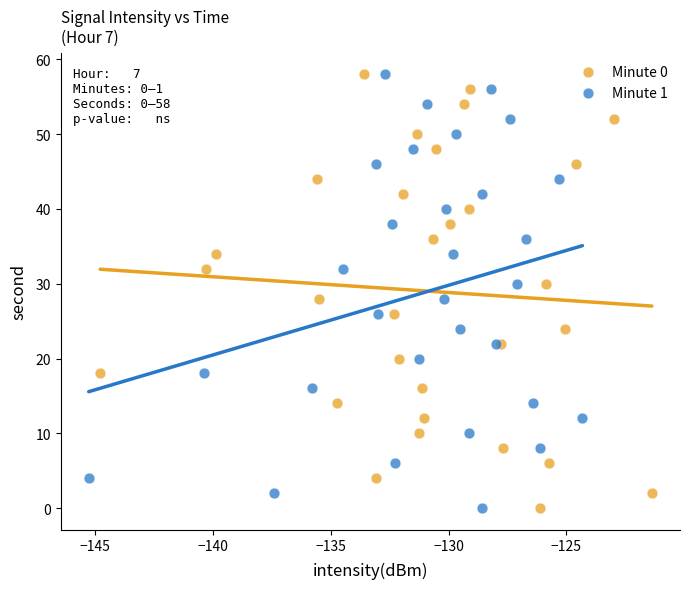

What are all the series names shown in the legend?

Minute 0, Minute 1